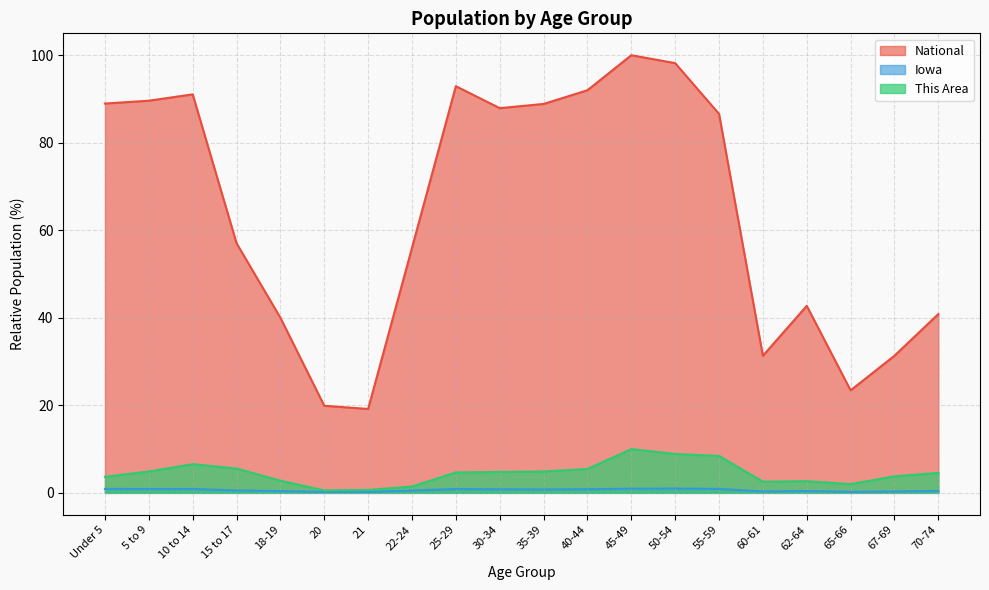

Reading left to right, list all the values displayed in this chart.

This Area: 3.7	4.9	6.6	5.6	2.8	0.6	0.7	1.4	4.7	4.8	4.9	5.4	10.0	8.9	8.4	2.6	2.7	2.0	3.8	4.6
Iowa: 0.9	0.9	0.9	0.5	0.4	0.2	0.2	0.5	0.9	0.8	0.8	0.8	1.0	1.0	0.9	0.3	0.4	0.2	0.3	0.4
National: 89.0	89.6	91.1	57.0	40.0	19.9	19.2	56.0	92.9	87.9	88.9	92.0	100.0	98.2	86.6	31.3	42.7	23.4	31.3	40.9